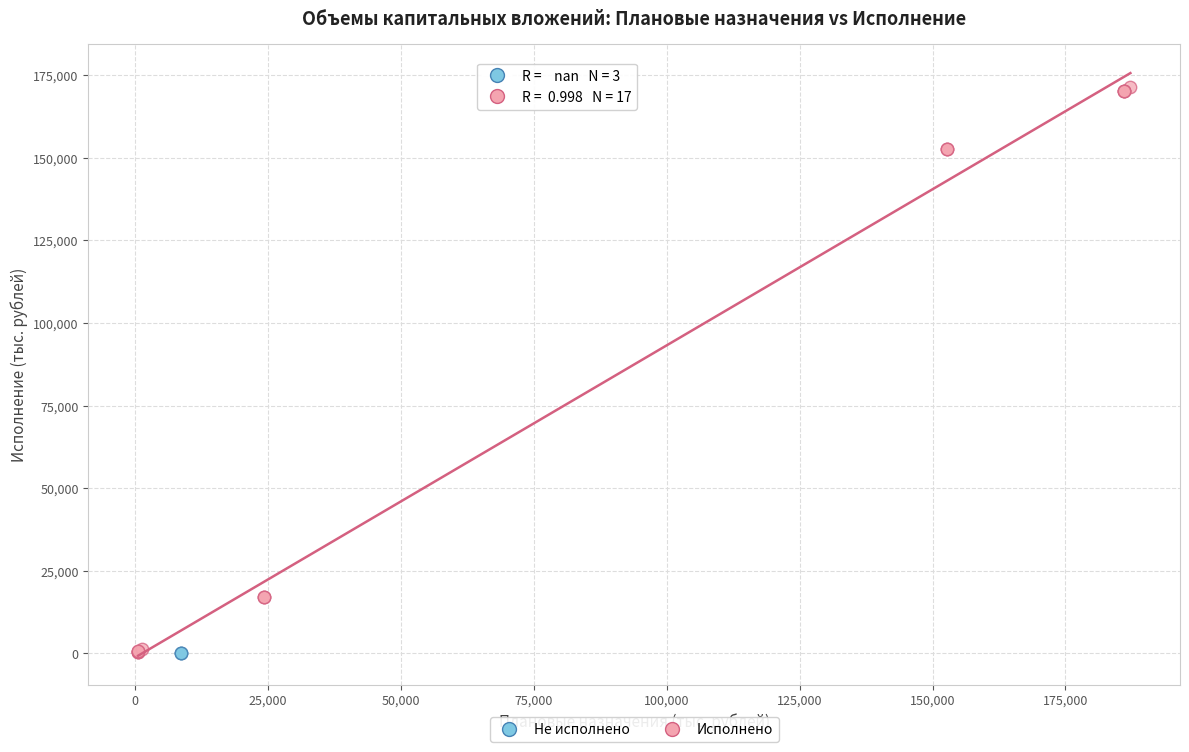

Which series contains the highest Y value?

Исполнено